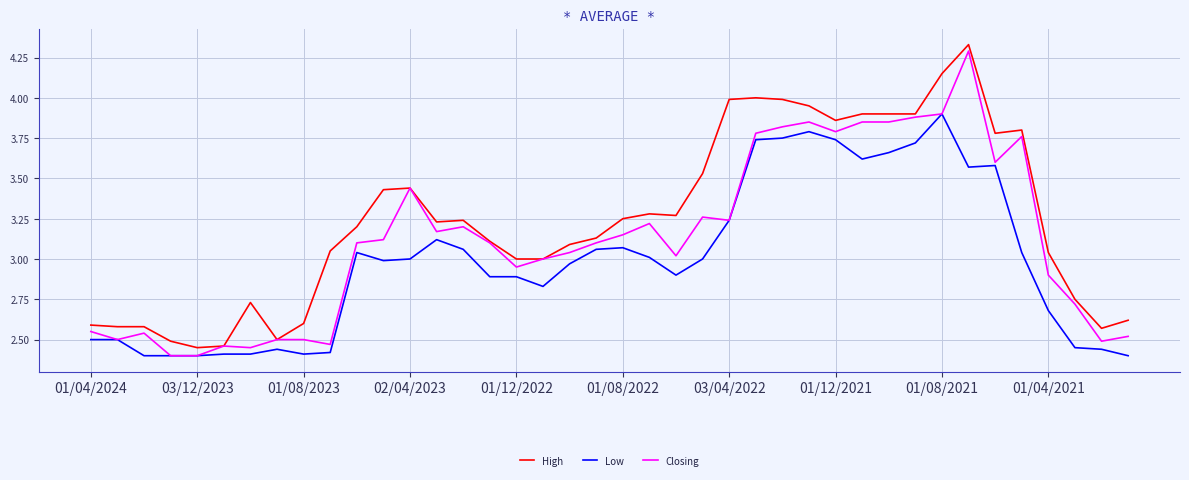

Which series has the largest total across all categories?

High